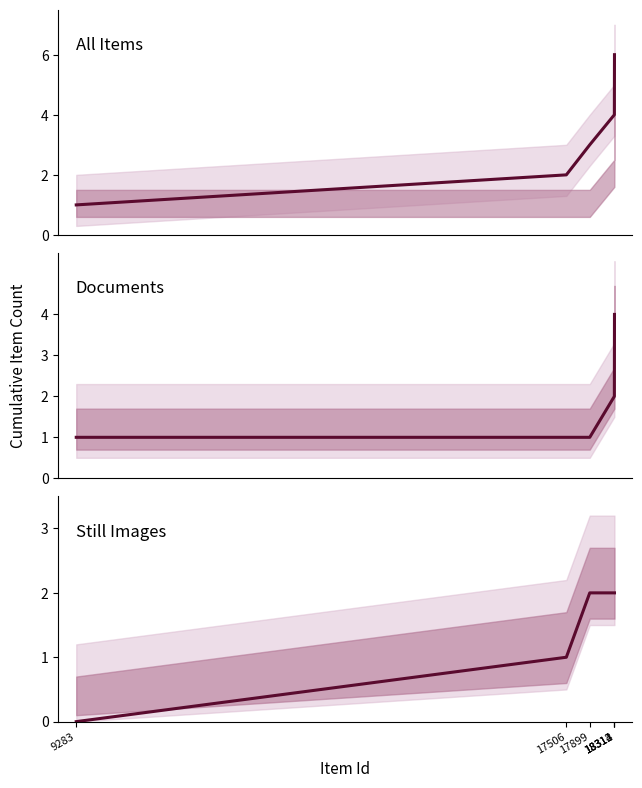

At which label does Still Images reach its peak?

17899